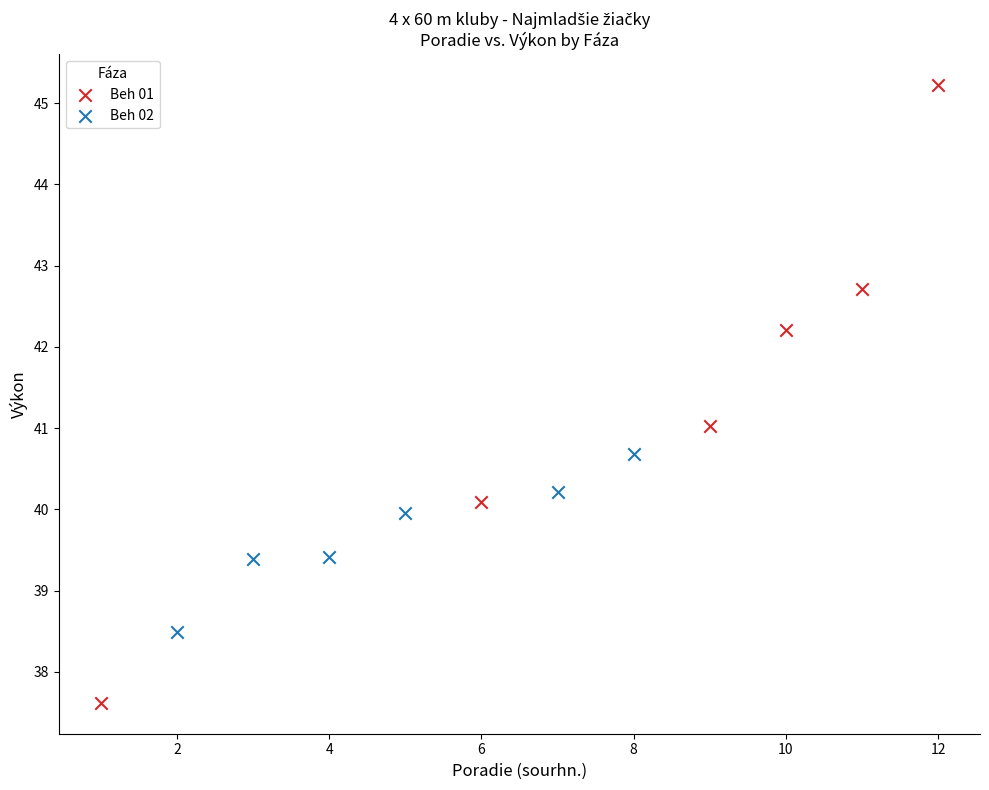

Which series reaches the minimum Y coordinate?

Beh 01